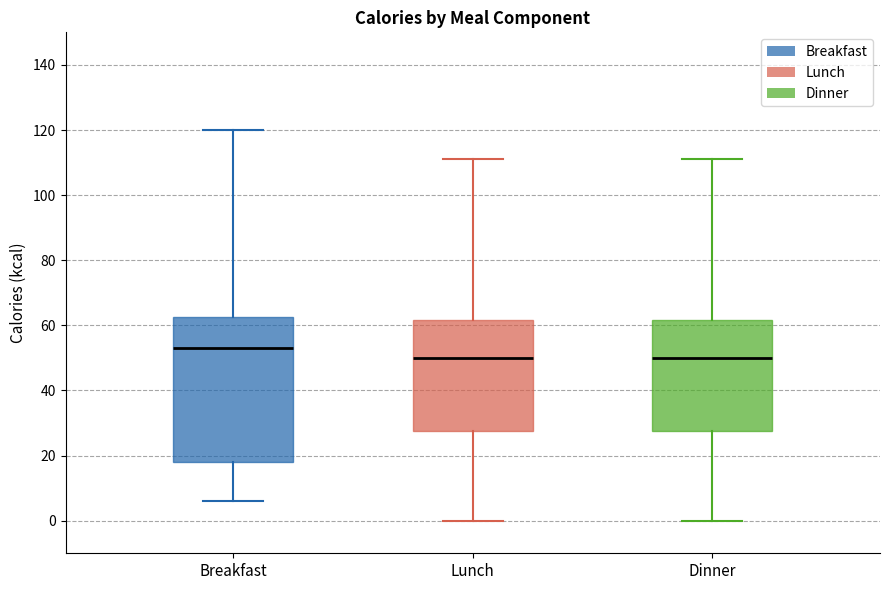

Reading left to right, read every box against the y-axis: the position of its median line, the range the box covers, and the ends of its whiskers. The values are not printed on the chart, so give them approximately, as read against the axis.

Breakfast: median 54, box 18 to 62, whiskers 6 to 120
Lunch: median 50, box 28 to 62, whiskers 0 to 112
Dinner: median 50, box 28 to 62, whiskers 0 to 112